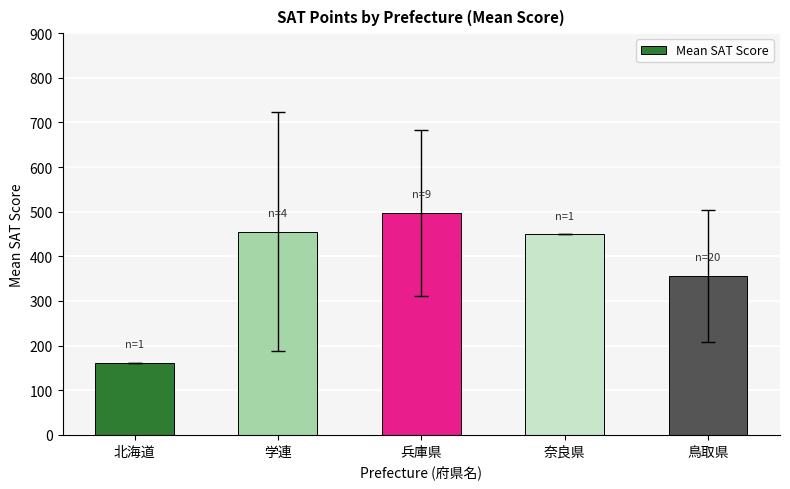

How many categories are shown in the chart?

5